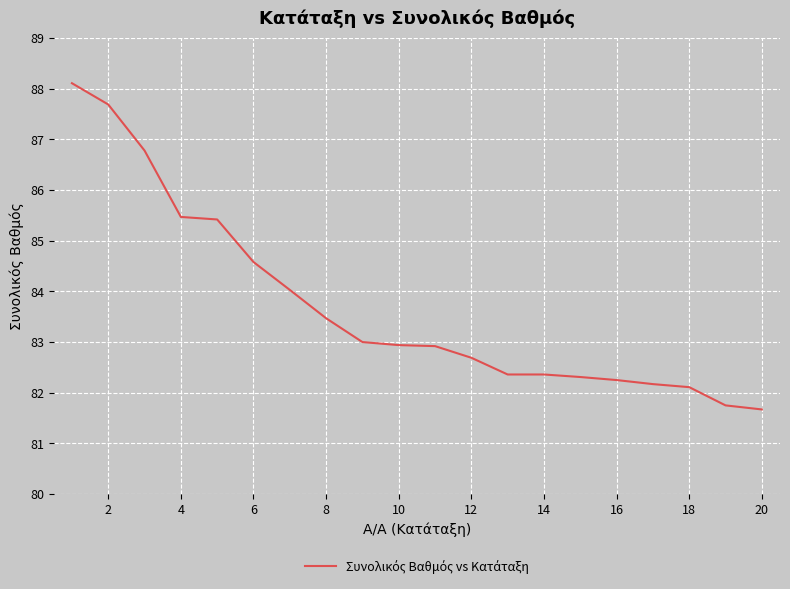

What is the maximum value shown in the chart?

88.1